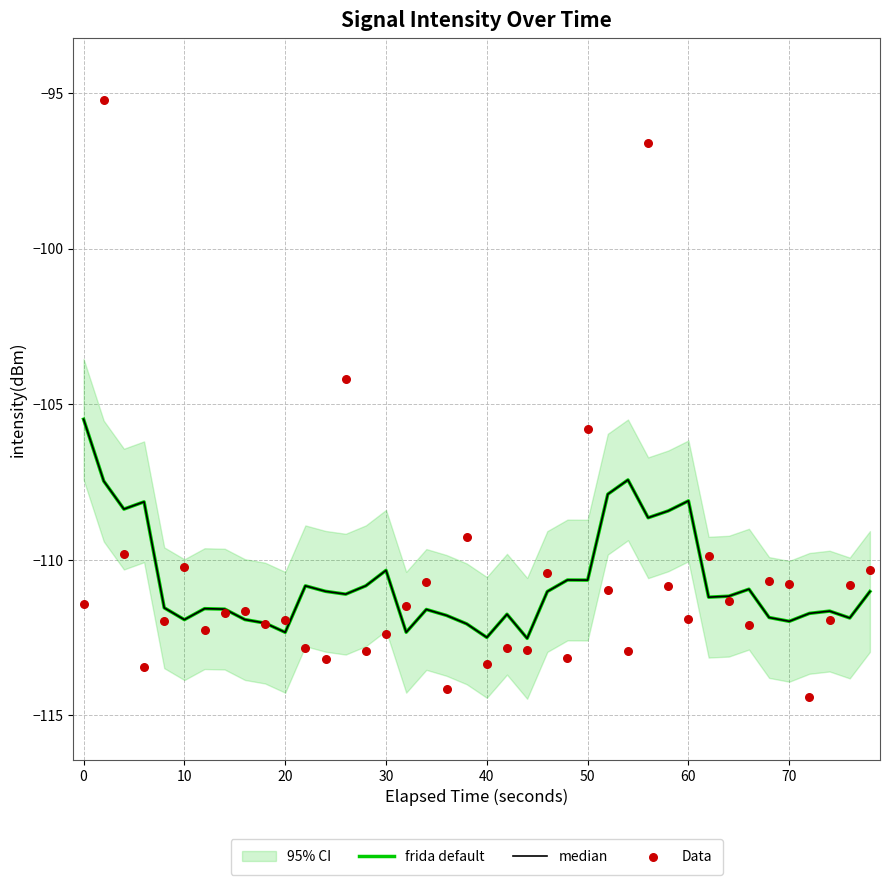

Which series has the largest total across all categories?

Data